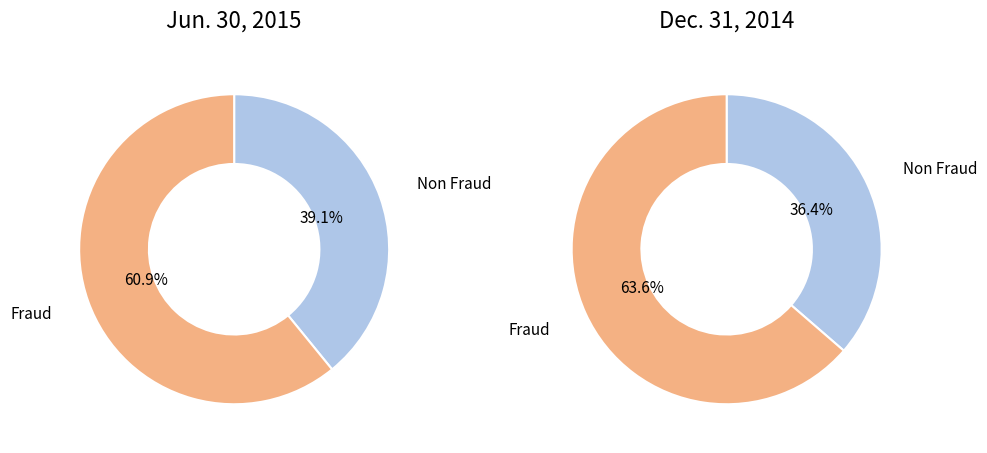

To the nearest percent, what is the average slice percentage?

50%